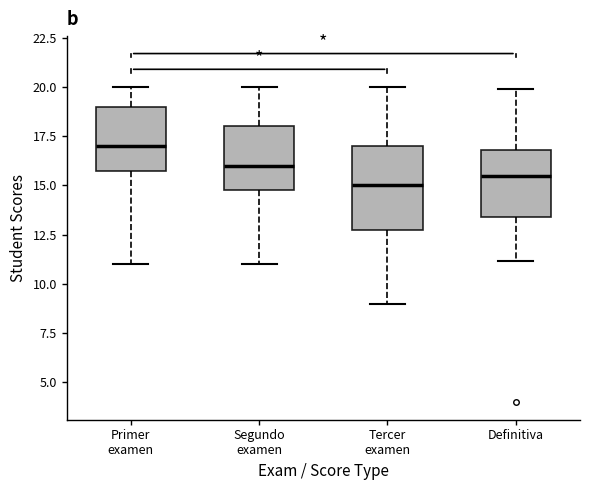

Which box's median line is the highest?

Primer examen